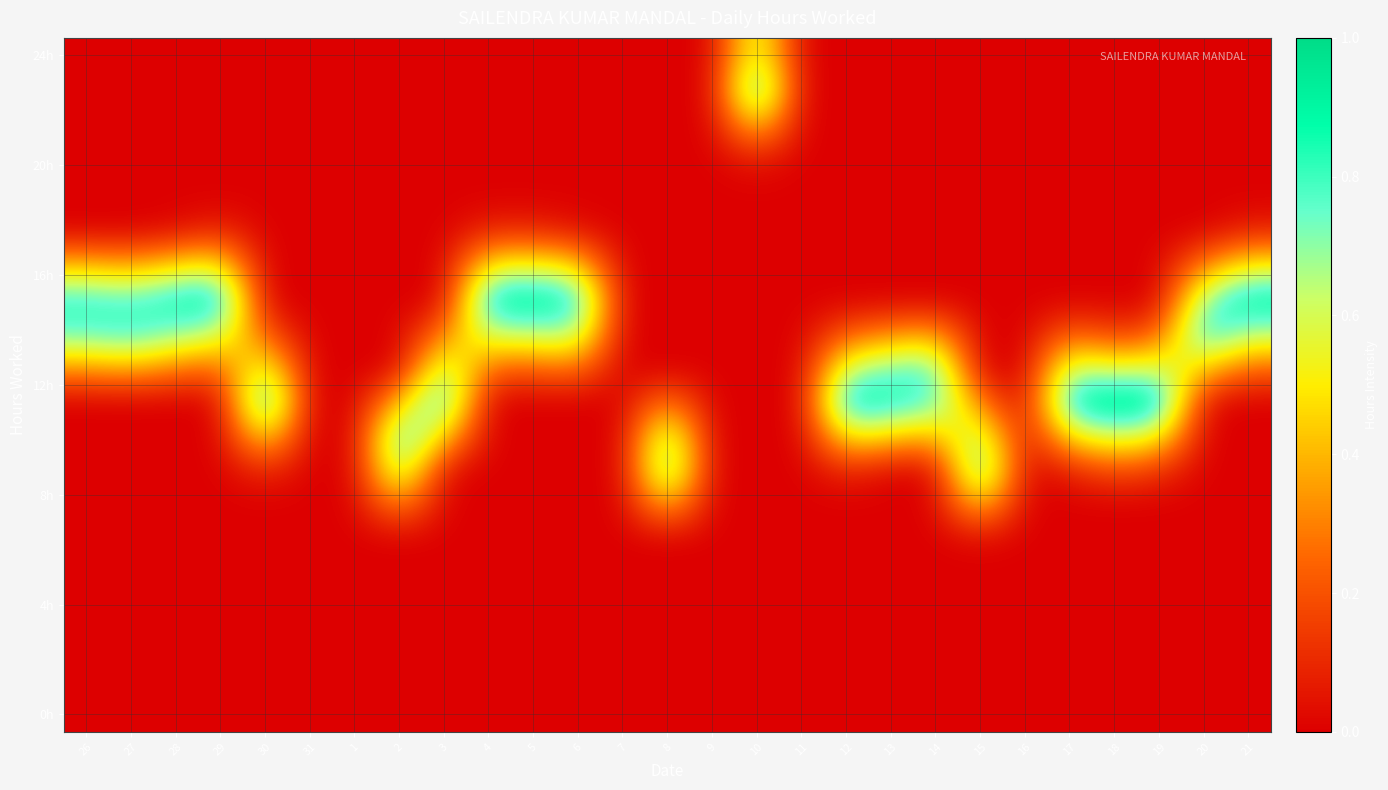

At which category is the sum across all series the highest?

18